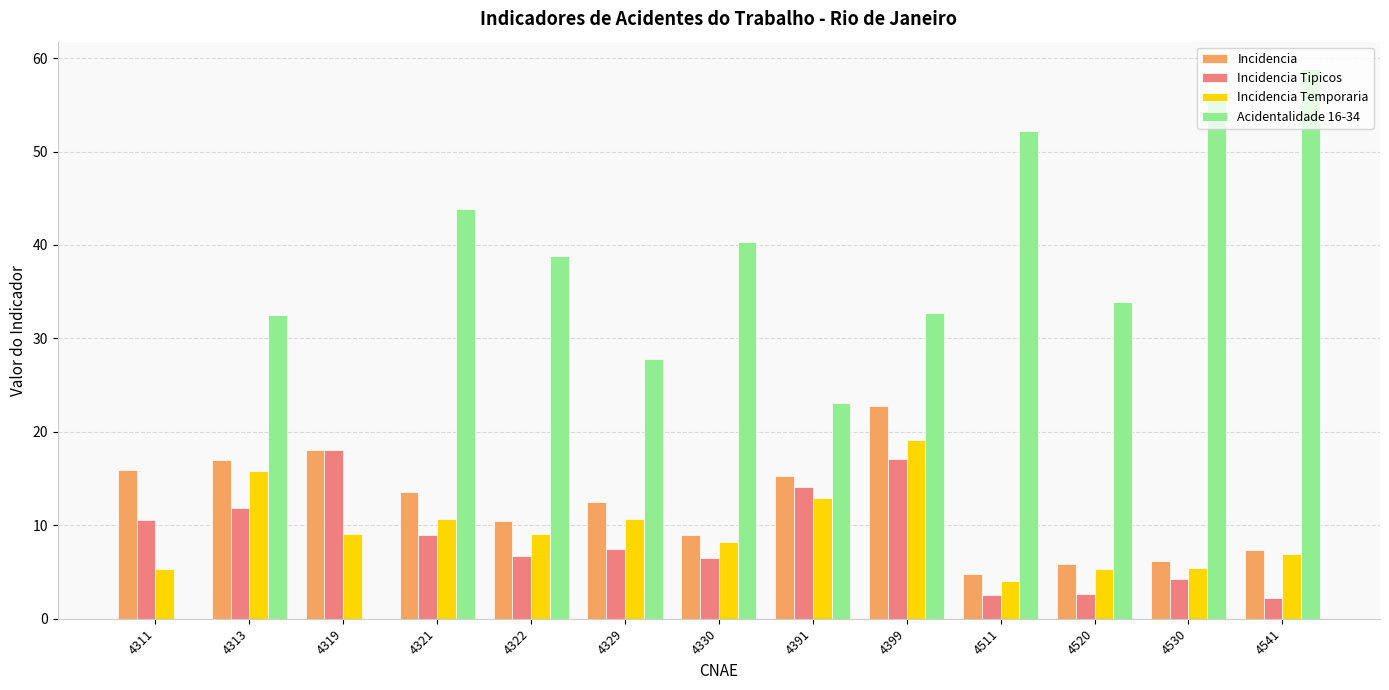

What is the sum of the Incidencia Temporaria values at 4321 and 4322?

19.8